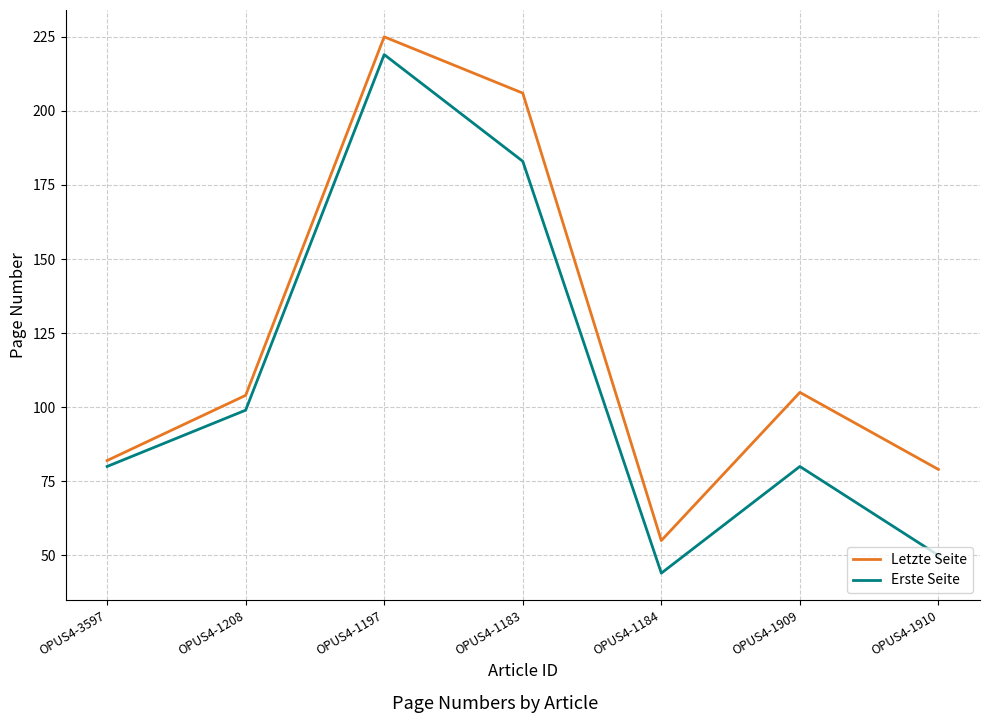

Rank the series by their average value, from highest to lowest.

Letzte Seite, Erste Seite